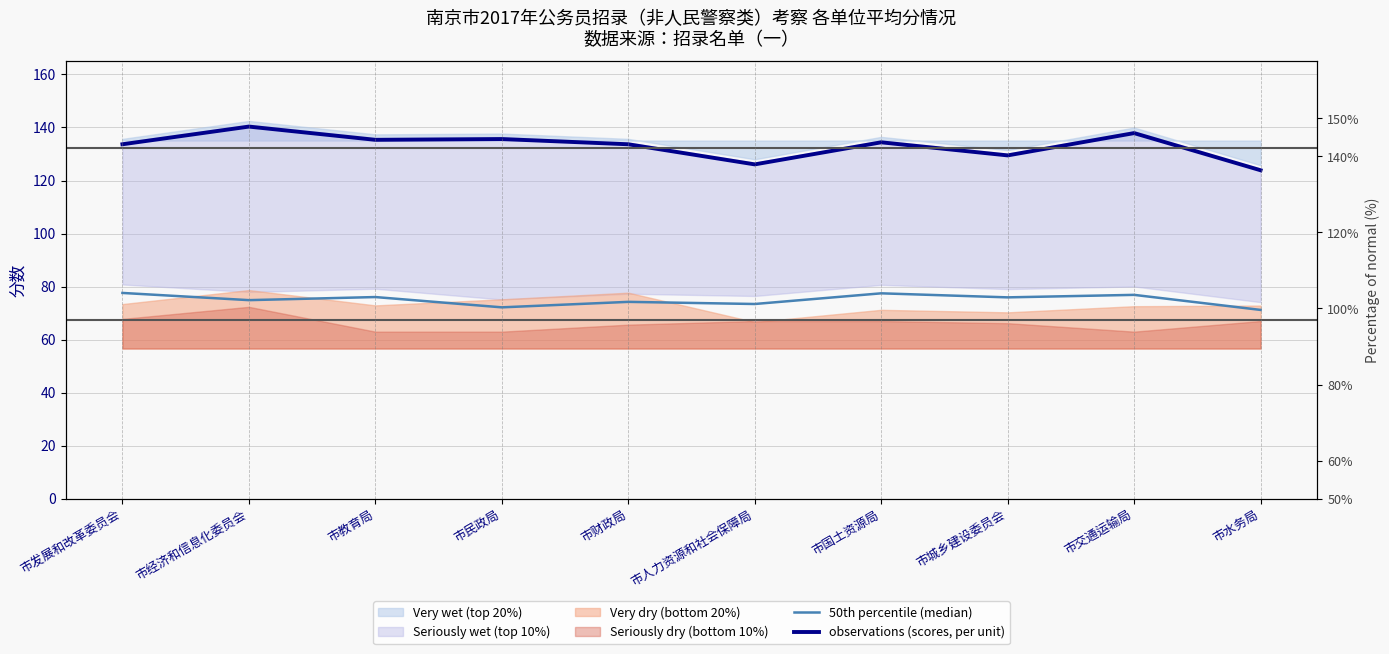

How many data points in 50th percentile (median) are less than 75?

5